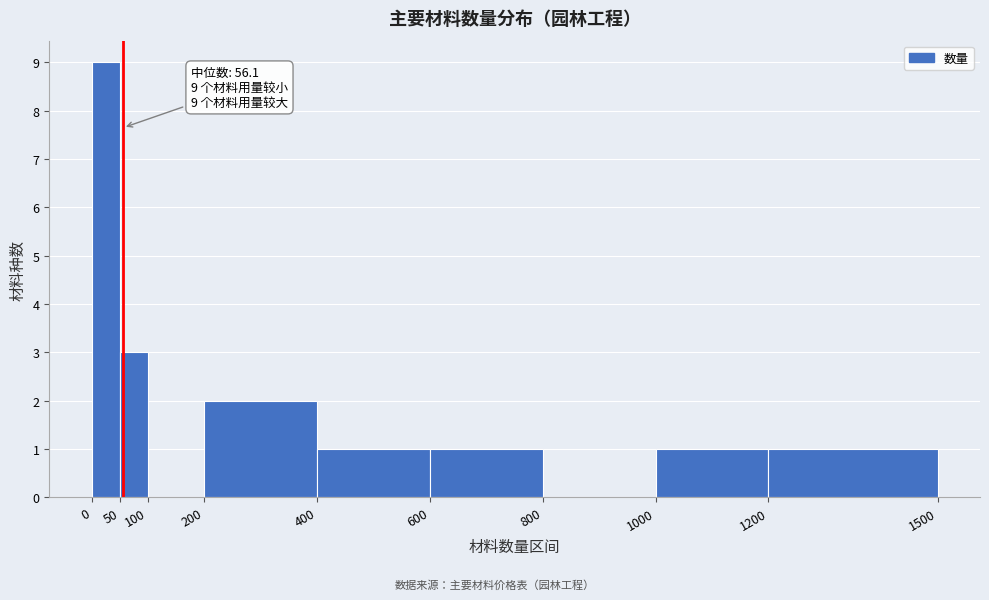

Which range on the x-axis has the tallest bar?

0 to 50